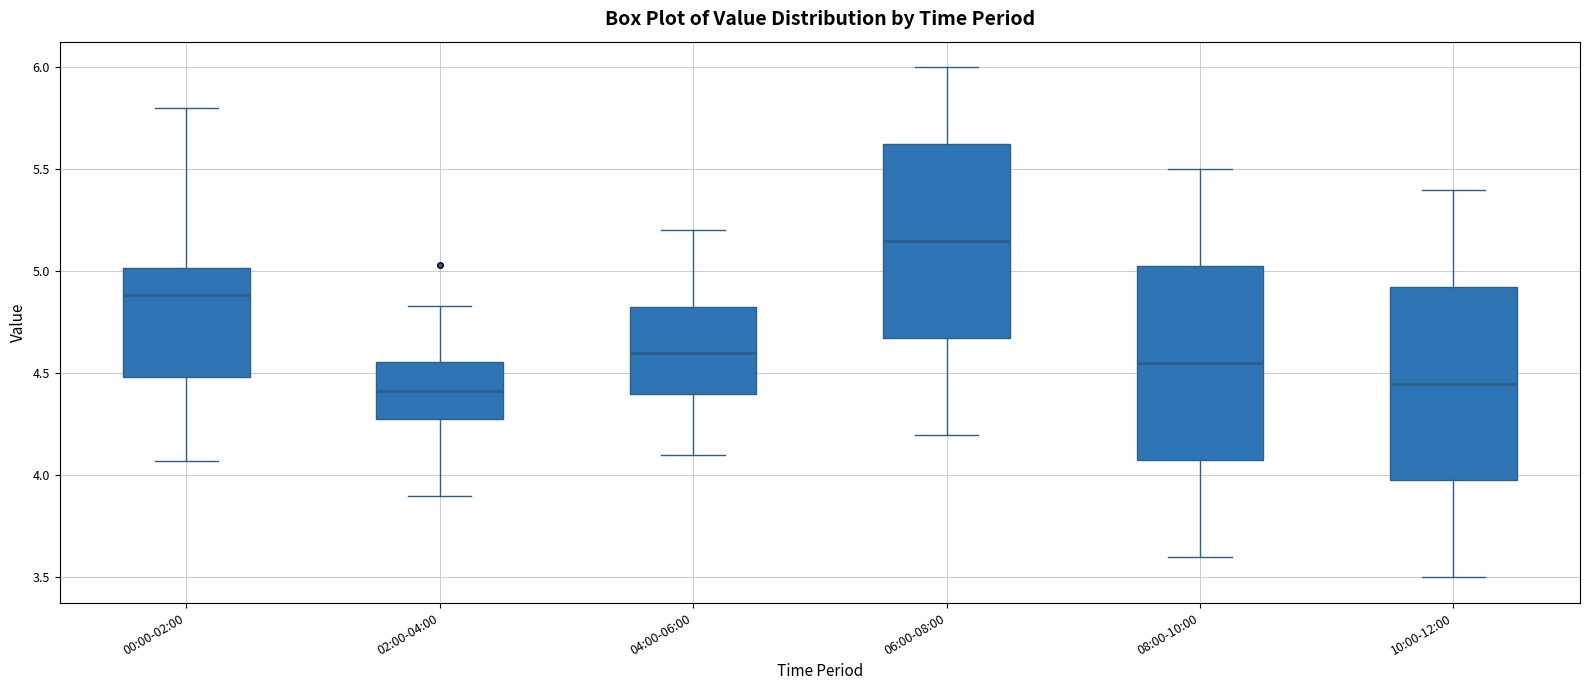

Reading left to right, transcribe this box plot: for each box, give where its median line is, the range the box spans, and where its two whiskers end, as read against the y-axis. The values are not printed on the chart, so give them approximately, as read against the axis.

00:00-02:00: median 4.90, box 4.50 to 5.00, whiskers 4.05 to 5.80
02:00-04:00: median 4.40, box 4.30 to 4.55, whiskers 3.90 to 4.85
04:00-06:00: median 4.60, box 4.40 to 4.85, whiskers 4.10 to 5.20
06:00-08:00: median 5.15, box 4.70 to 5.65, whiskers 4.20 to 6.00
08:00-10:00: median 4.55, box 4.10 to 5.05, whiskers 3.60 to 5.50
10:00-12:00: median 4.45, box 4.00 to 4.95, whiskers 3.50 to 5.40